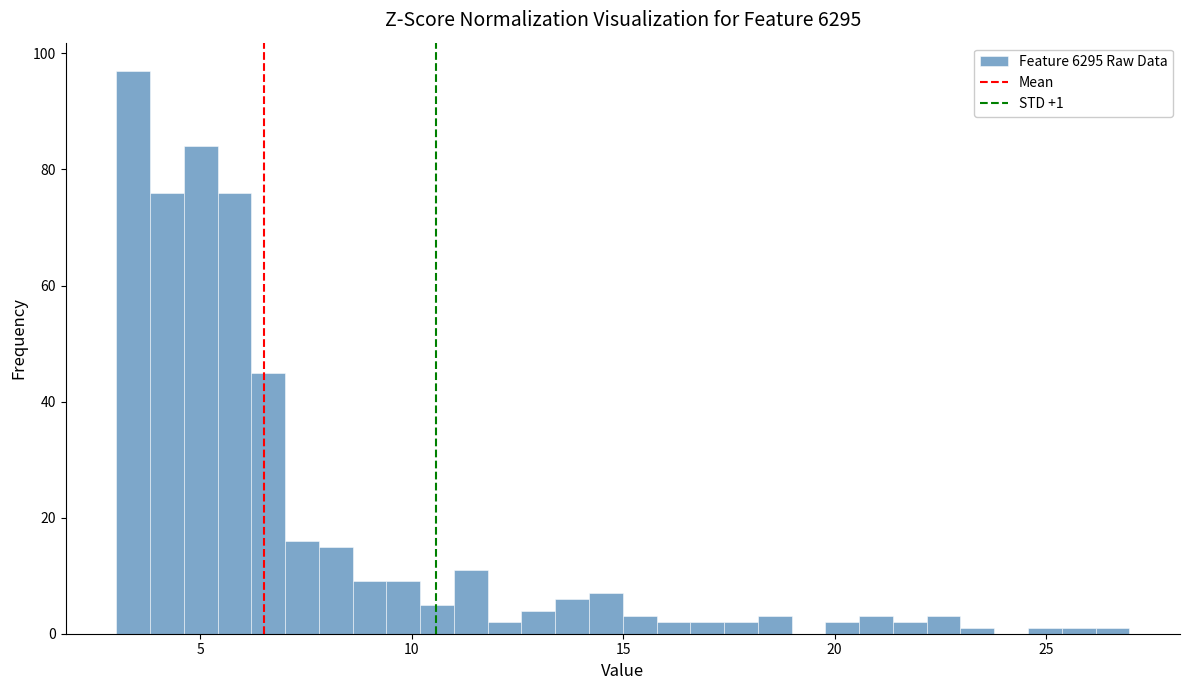

Around what value on the x-axis is the tallest bar? Give the approximate position of its centre, as read against the axis.

3.5